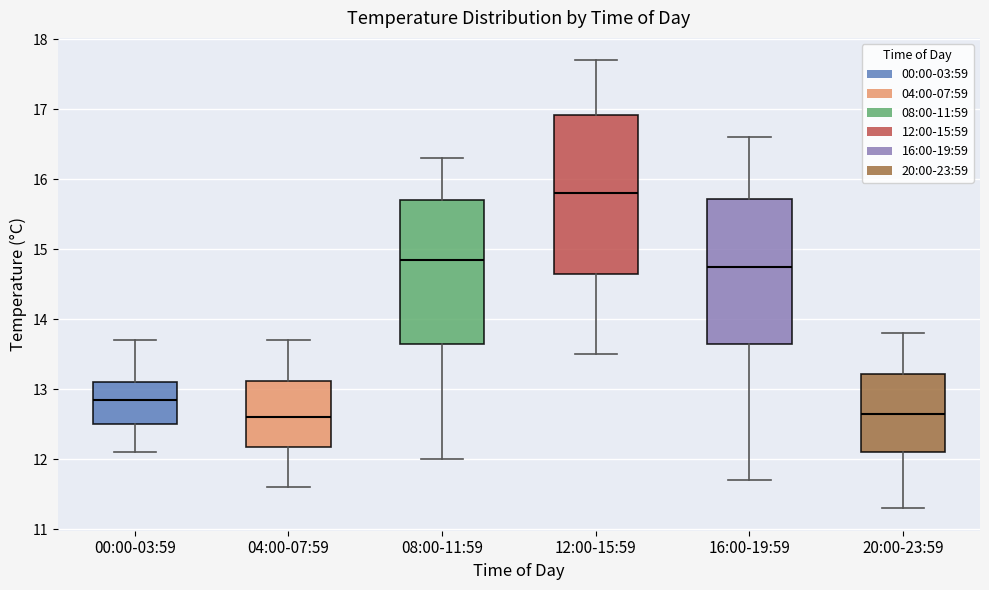

Reading left to right, read every box against the y-axis: the position of its median line, the range the box covers, and the ends of its whiskers. The values are not printed on the chart, so give them approximately, as read against the axis.

00:00-03:59: median 12.9, box 12.5 to 13.1, whiskers 12.1 to 13.7
04:00-07:59: median 12.6, box 12.2 to 13.1, whiskers 11.6 to 13.7
08:00-11:59: median 14.9, box 13.7 to 15.7, whiskers 12.0 to 16.3
12:00-15:59: median 15.8, box 14.7 to 16.9, whiskers 13.5 to 17.7
16:00-19:59: median 14.8, box 13.7 to 15.7, whiskers 11.7 to 16.6
20:00-23:59: median 12.7, box 12.1 to 13.2, whiskers 11.3 to 13.8